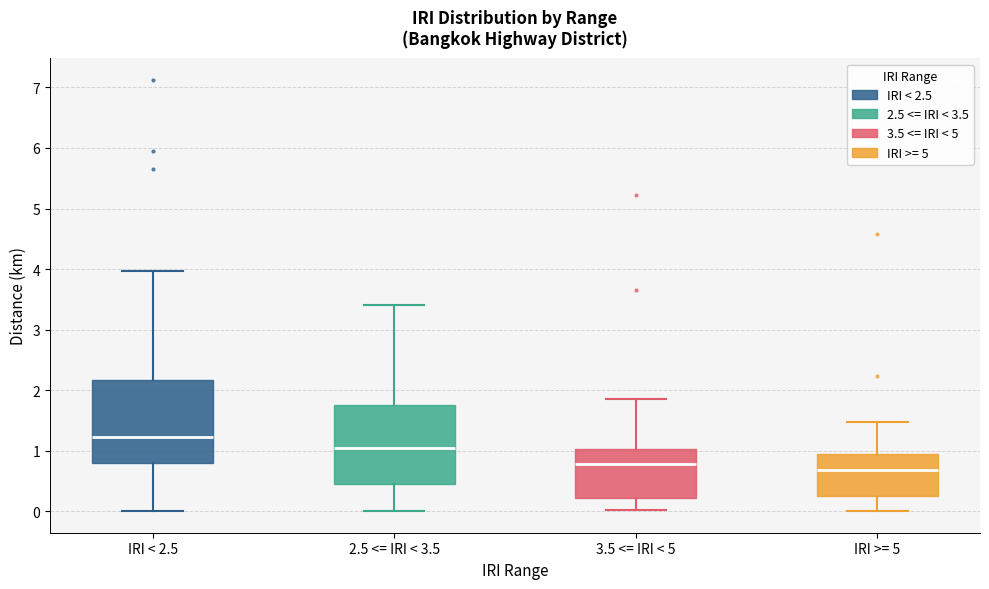

Reading left to right, read every box against the y-axis: the position of its median line, the range the box covers, and the ends of its whiskers. The values are not printed on the chart, so give them approximately, as read against the axis.

IRI < 2.5: median 1.2, box 0.8 to 2.2, whiskers 0.0 to 4.0
2.5 <= IRI < 3.5: median 1.1, box 0.5 to 1.8, whiskers 0.0 to 3.4
3.5 <= IRI < 5: median 0.8, box 0.2 to 1.0, whiskers 0.0 to 1.9
IRI >= 5: median 0.7, box 0.3 to 1.0, whiskers 0.0 to 1.5